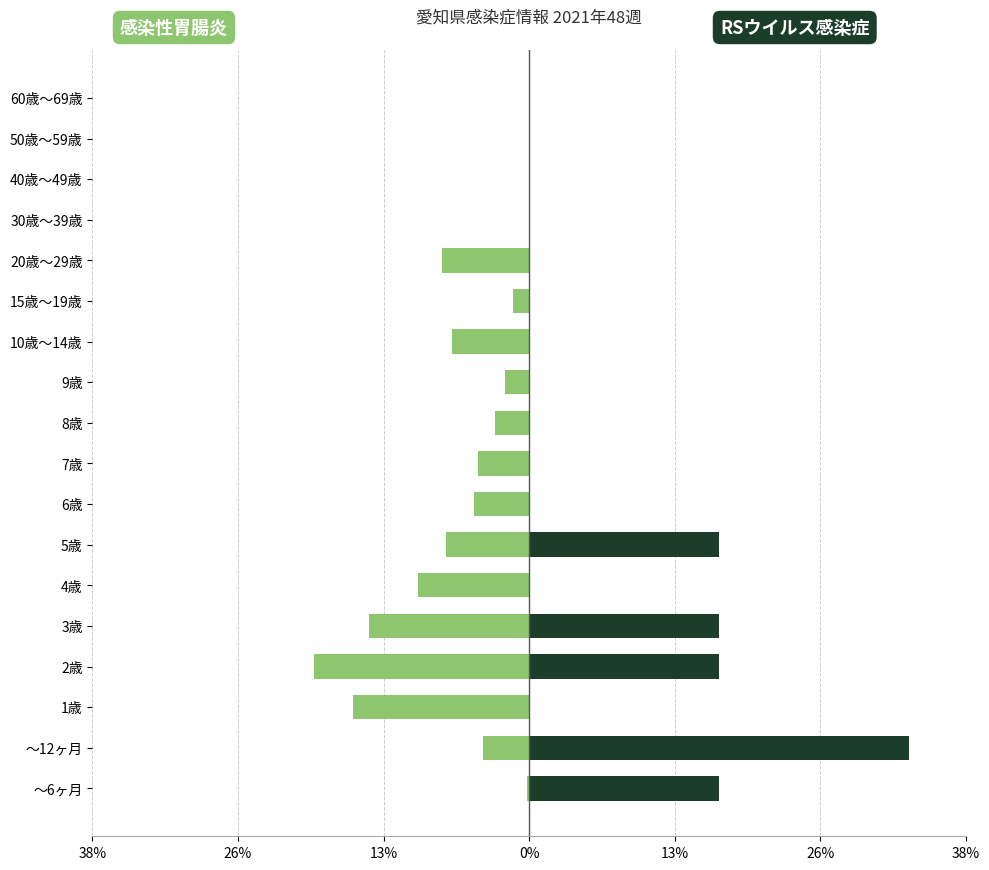

Is it true that RSウイルス感染症 equals 0.0 at 50歳～59歳?

True